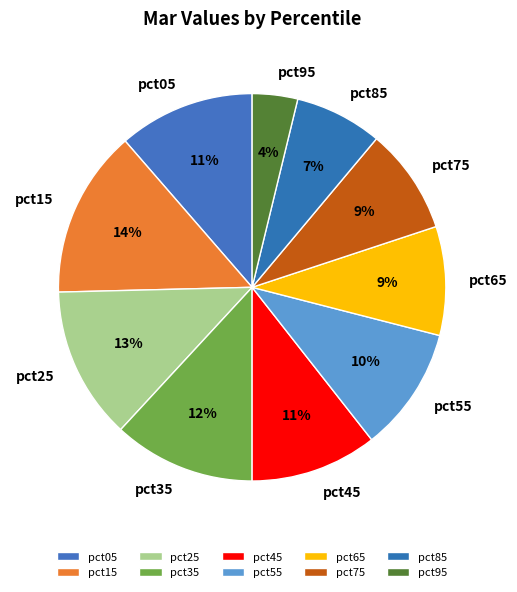

Is there a majority slice in this chart?

No